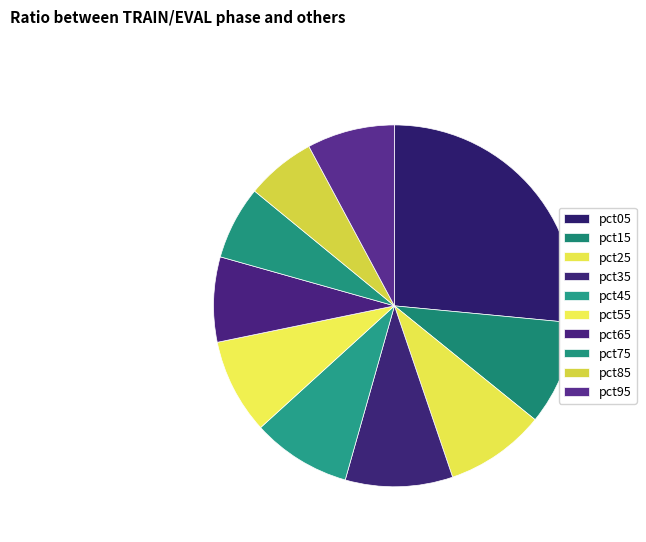

To the nearest percent, what portion does pct15 represent?

9%